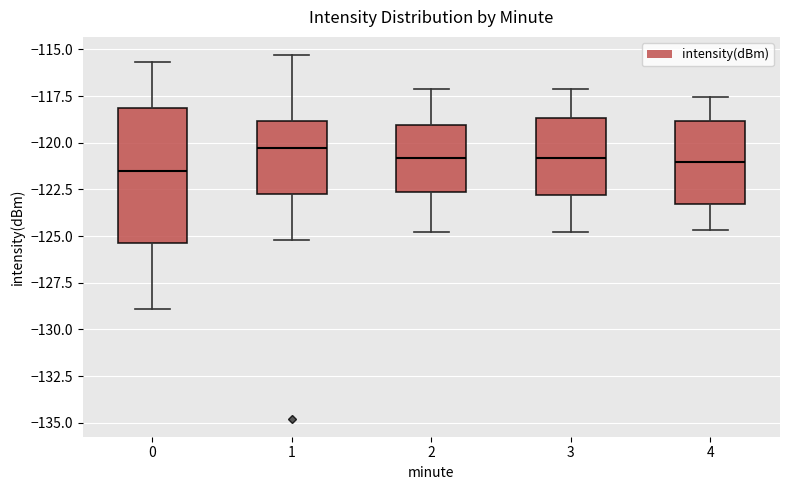

Reading left to right, transcribe this box plot: for each box, give where its median line is, the range the box spans, and where its two whiskers end, as read against the y-axis. The values are not printed on the chart, so give them approximately, as read against the axis.

0: median -121.5, box -125.5 to -118.0, whiskers -129.0 to -115.5
1: median -120.5, box -122.5 to -119.0, whiskers -125.0 to -115.5
2: median -121.0, box -122.5 to -119.0, whiskers -125.0 to -117.0
3: median -121.0, box -123.0 to -118.5, whiskers -125.0 to -117.0
4: median -121.0, box -123.5 to -119.0, whiskers -124.5 to -117.5